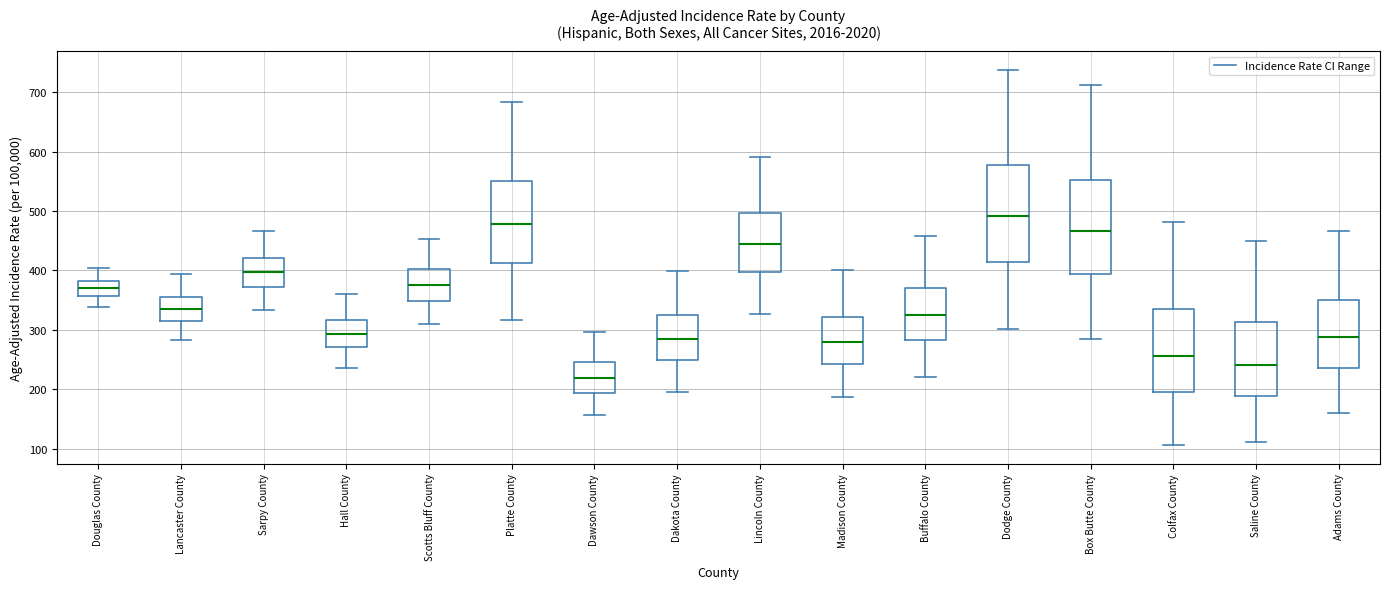

Which box has the lowest median line?

Dawson County